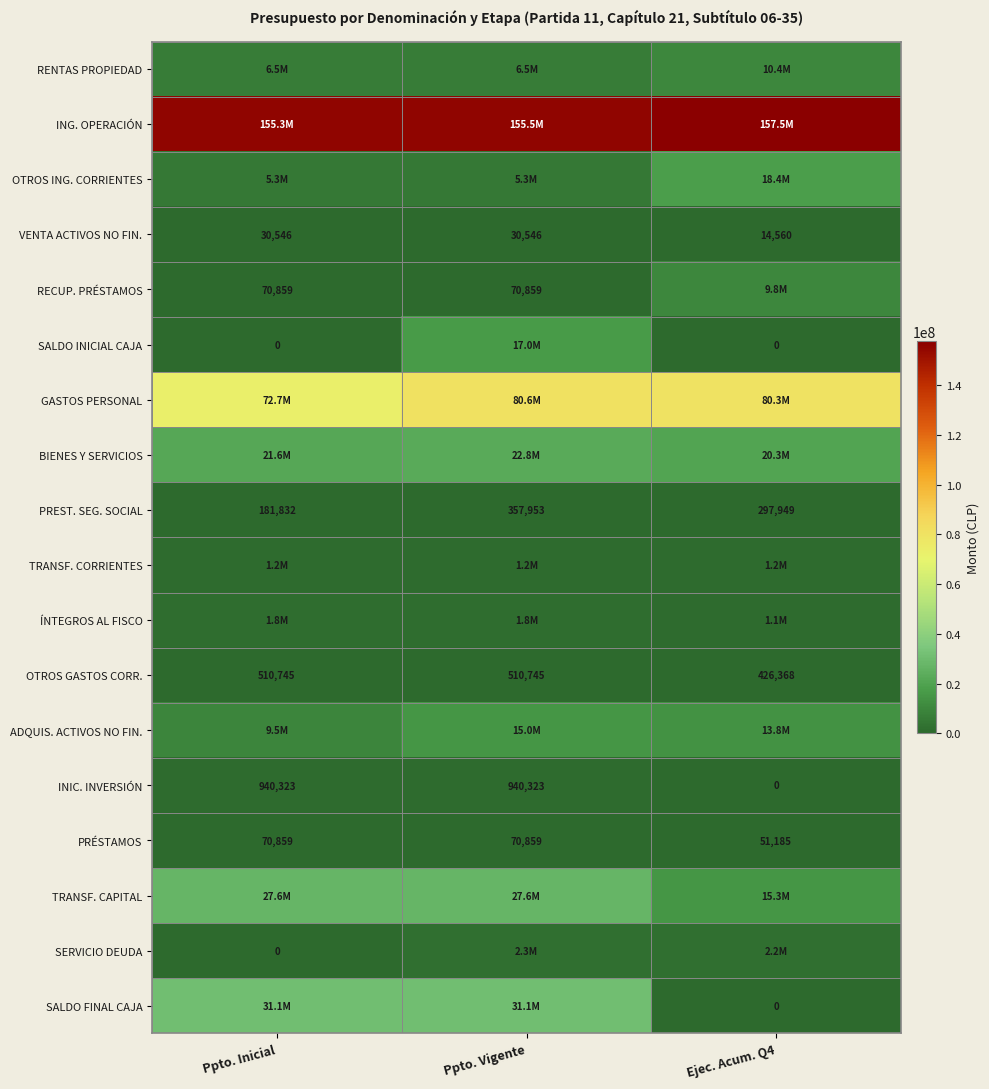

What is the maximum value for PREST. SEG. SOCIAL?

357953